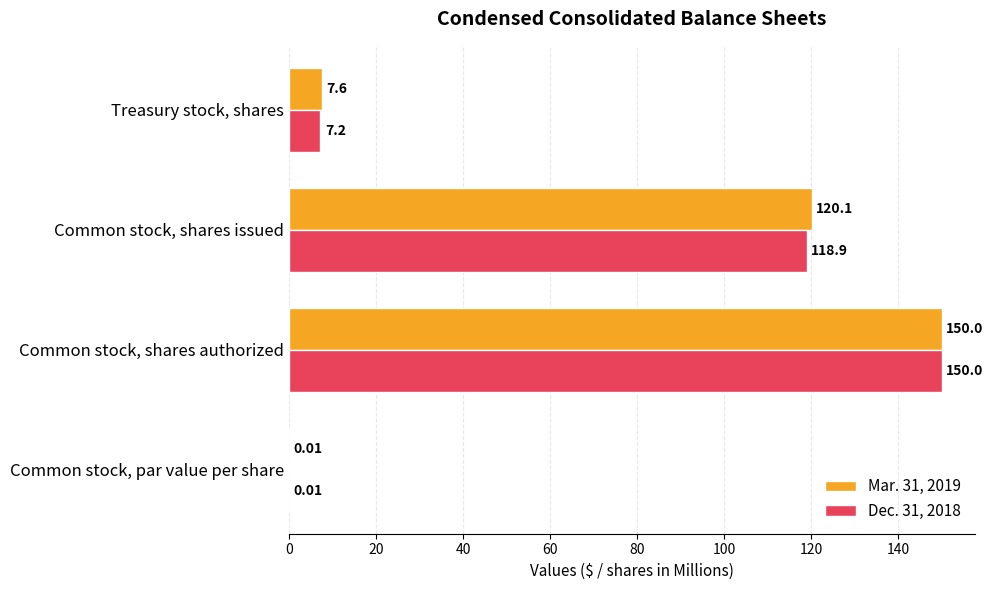

What is the sum of the Dec. 31, 2018 values at Common stock, par value per share and Treasury stock, shares?

7.2